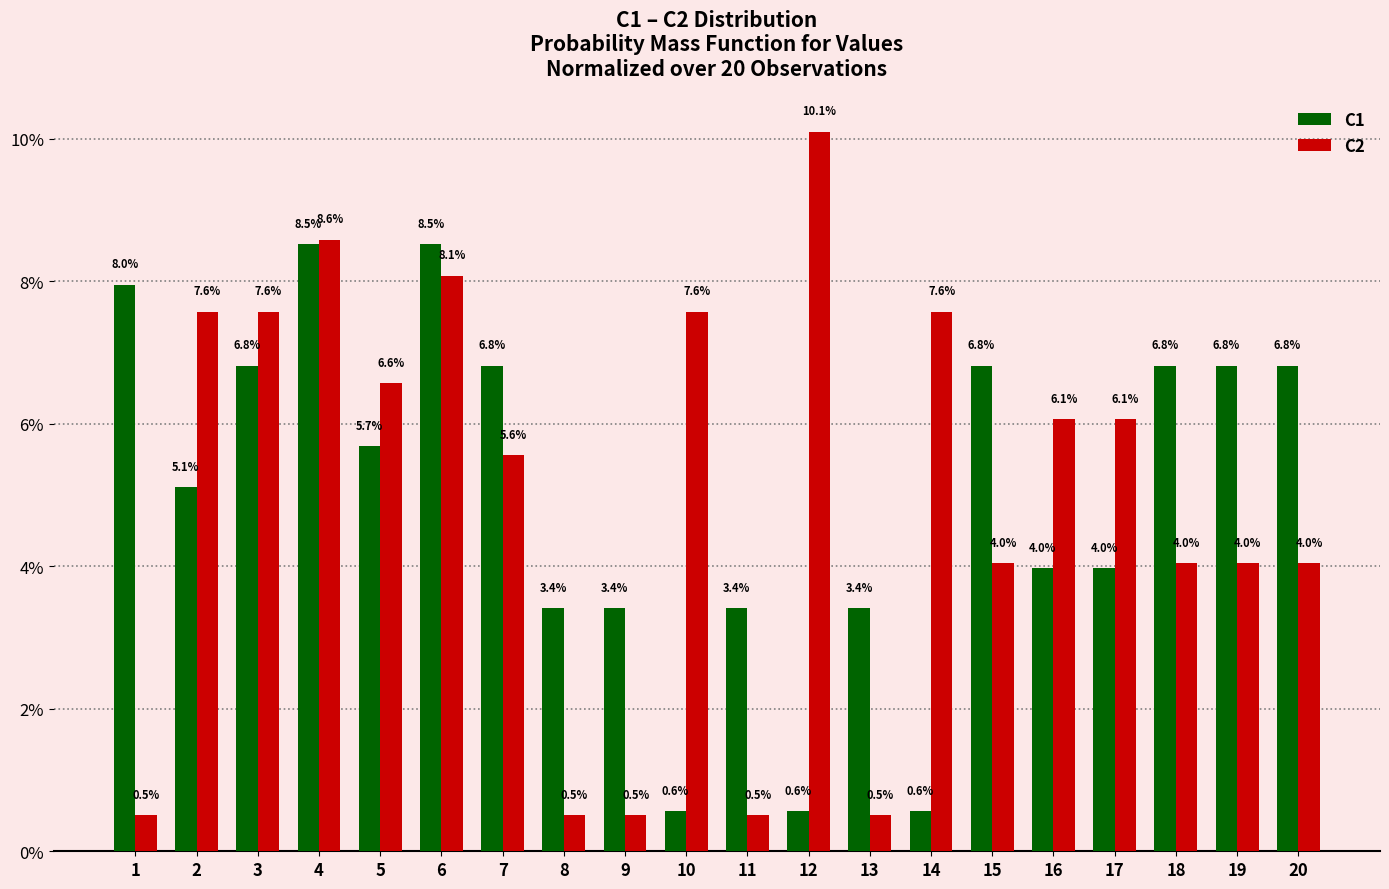

Count the number of data series in this chart.

2